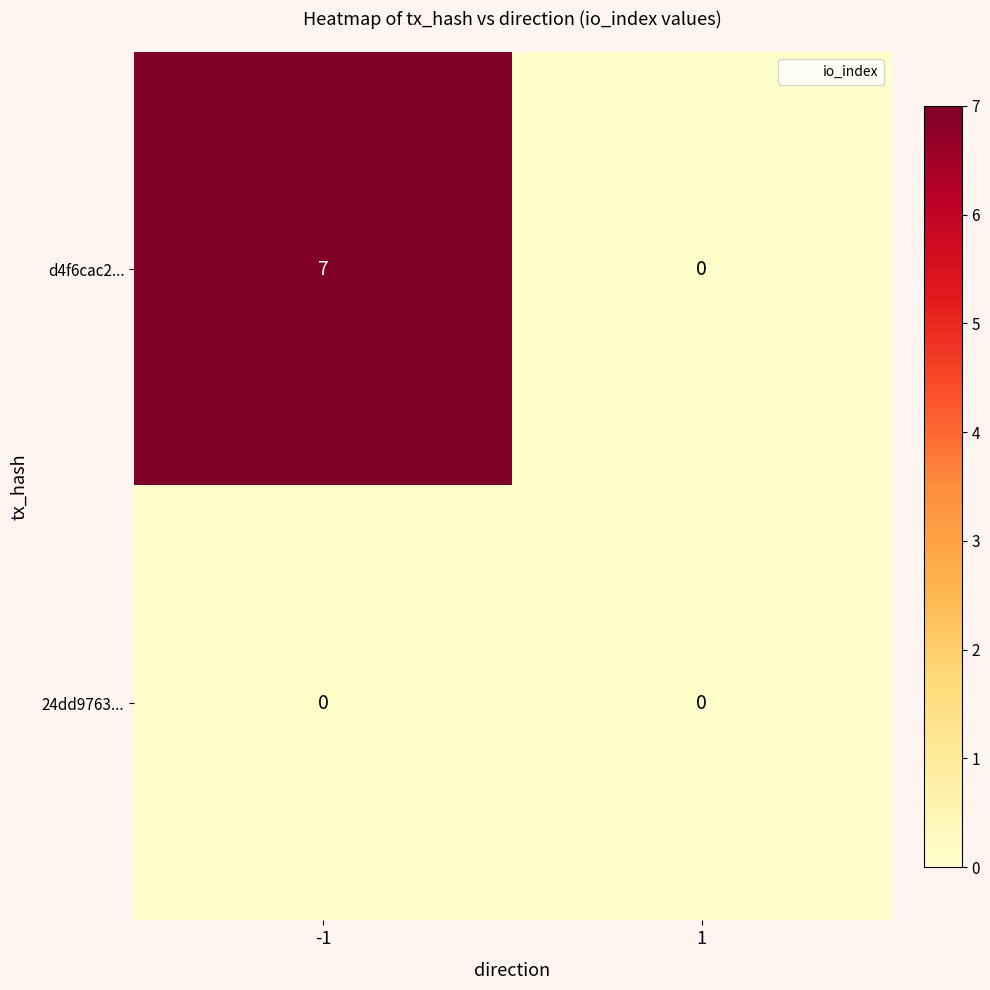

Reading right to left, transcribe all the data shown in this chart.

d4f6cac2...: 0	7
24dd9763...: 0	0